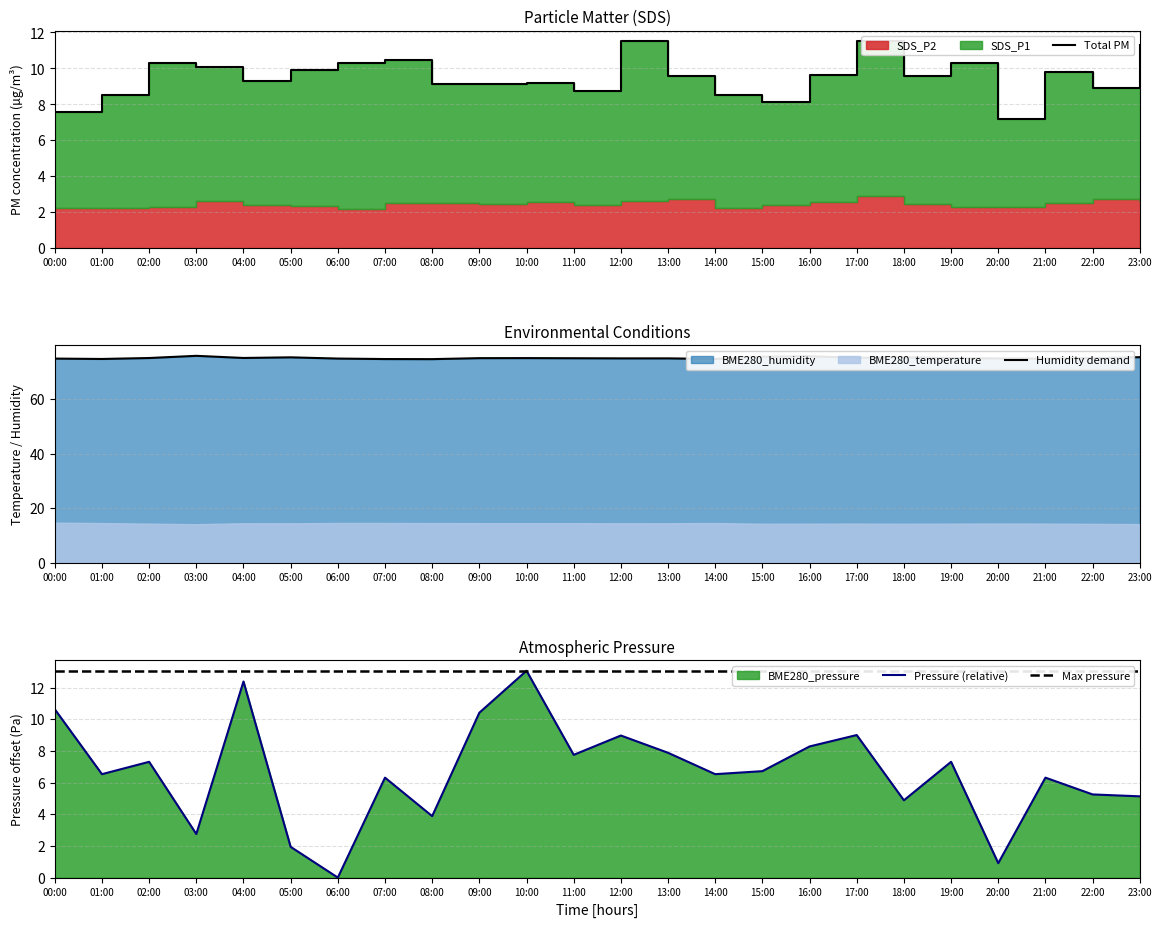

What is the difference between the second highest and second lowest values in the BME280_pressure series?

11.5